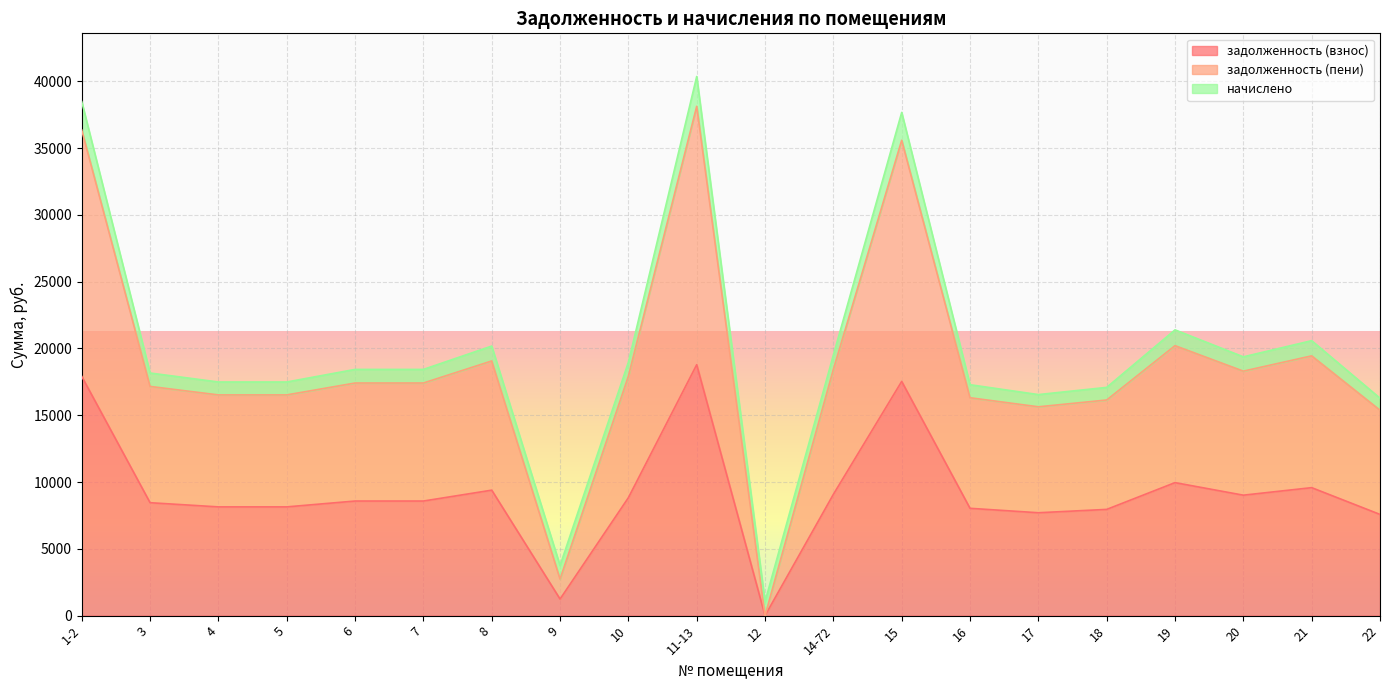

What is the value of the задолженность (взнос) point at the 15th from the left?

7701.8